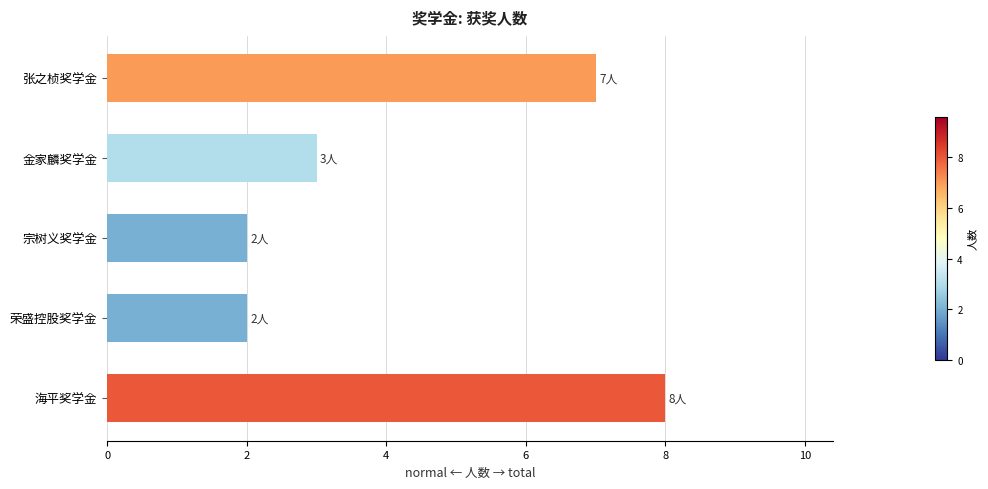

How many bars are there in total?

5